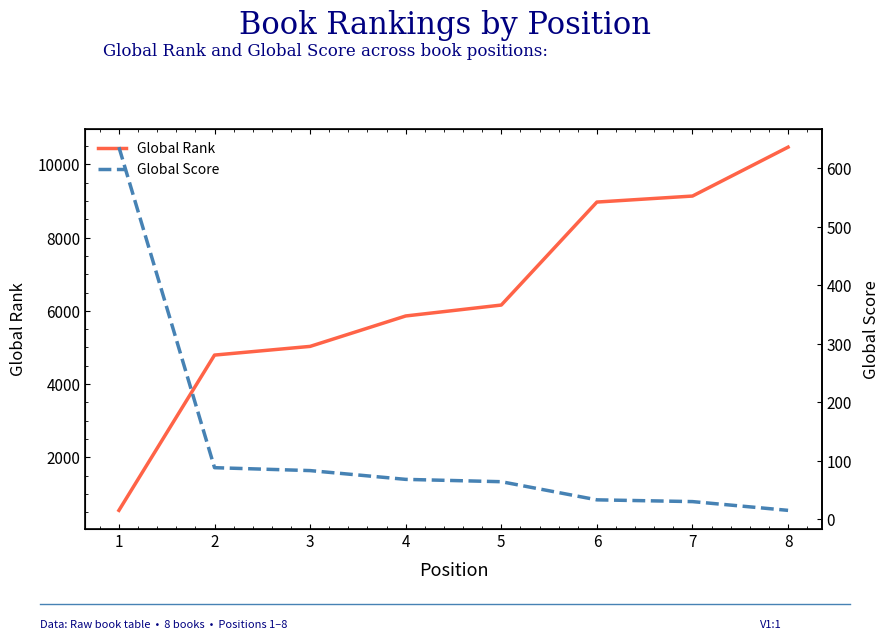

Which has a higher value, 6 or 7?

7